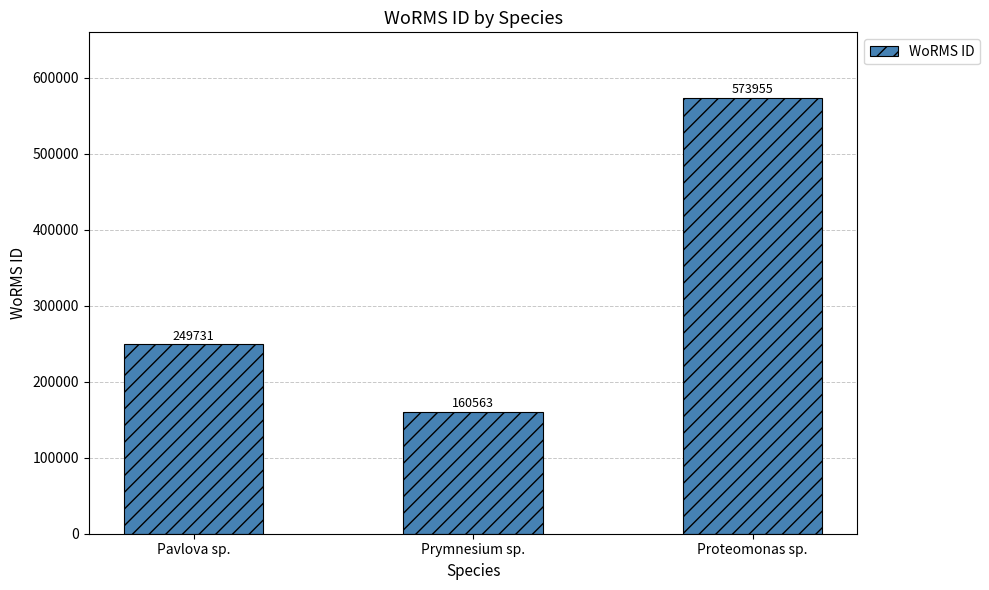

What is the value of the 1st bar from the left?

249731